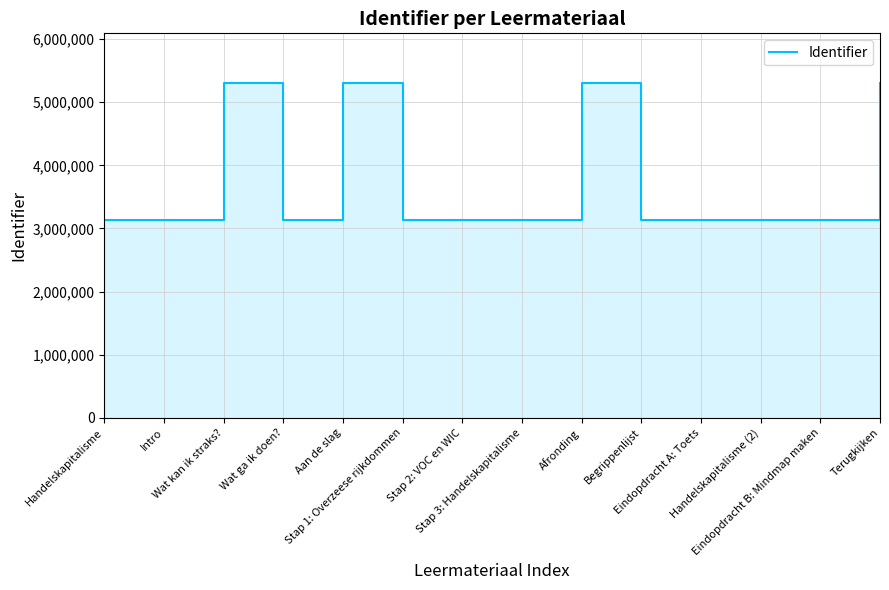

List the labels in order of value, largest first.

Terugkijken, Afronding, Aan de slag, Wat kan ik straks?, Begrippenlijst, Eindopdracht B: Mindmap maken, Handelskapitalisme (2), Eindopdracht A: Toets, Stap 3: Handelskapitalisme, Stap 2: VOC en WIC, Stap 1: Overzeese rijkdommen, Wat ga ik doen?, Intro, Handelskapitalisme